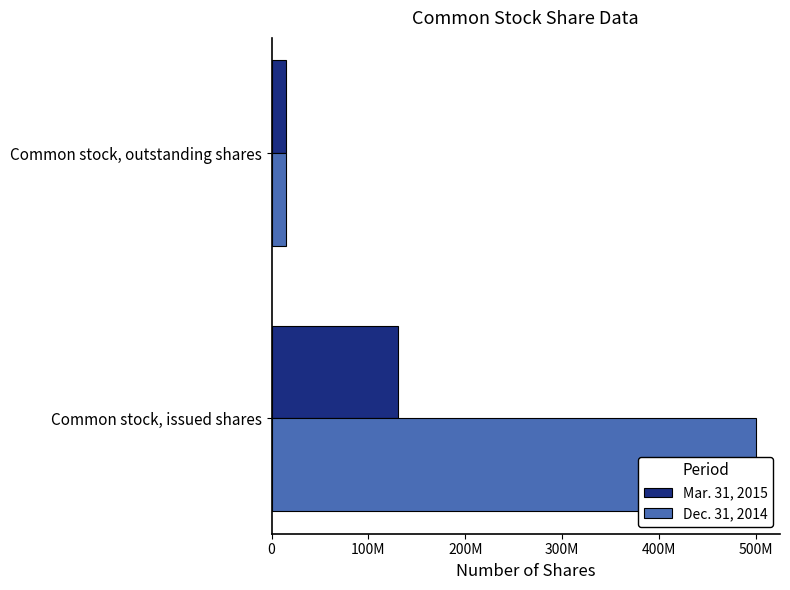

Reading left to right, transcribe all the data shown in this chart.

Mar. 31, 2015: 0=130573131	100M=14440933
Dec. 31, 2014: 0=500000000	100M=14440933